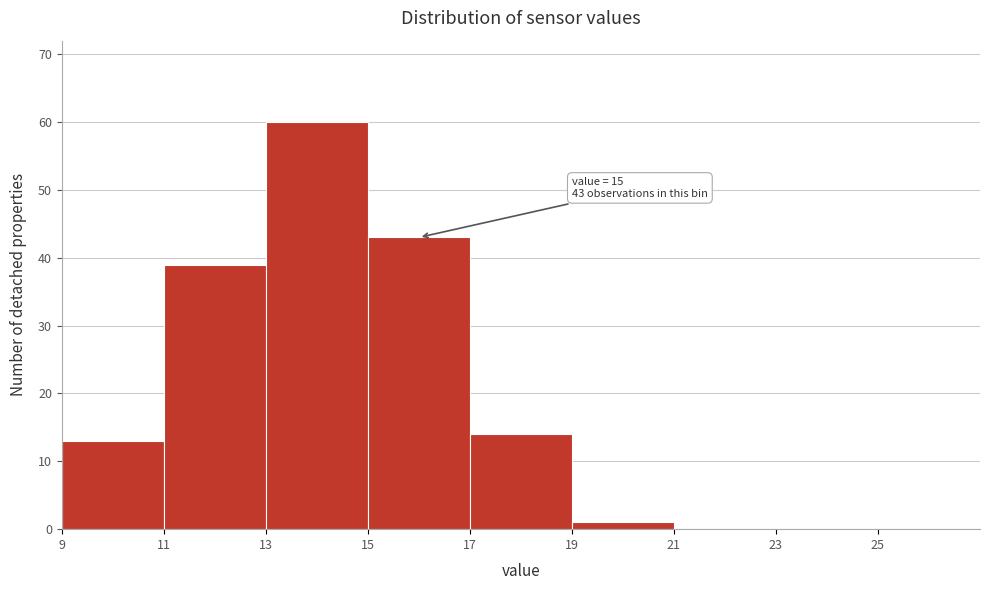

Which range on the x-axis has the tallest bar?

13 to 15